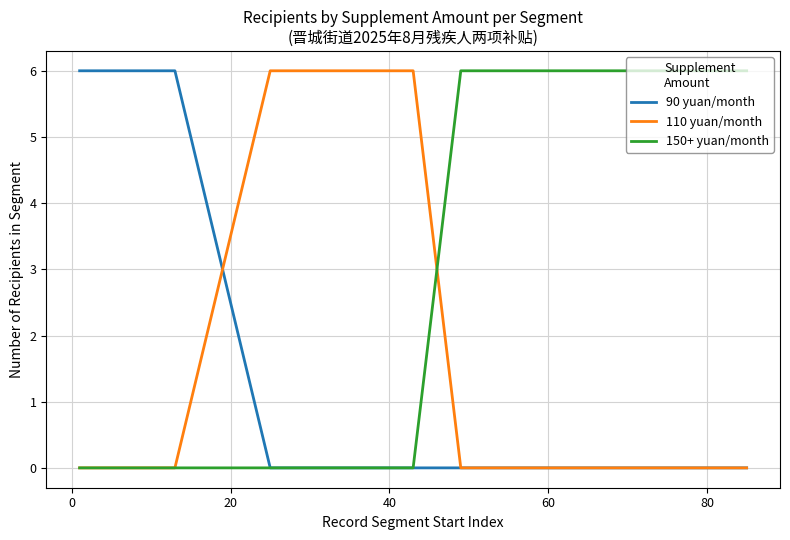

Does the chart display data point markers on the line(s)?

No